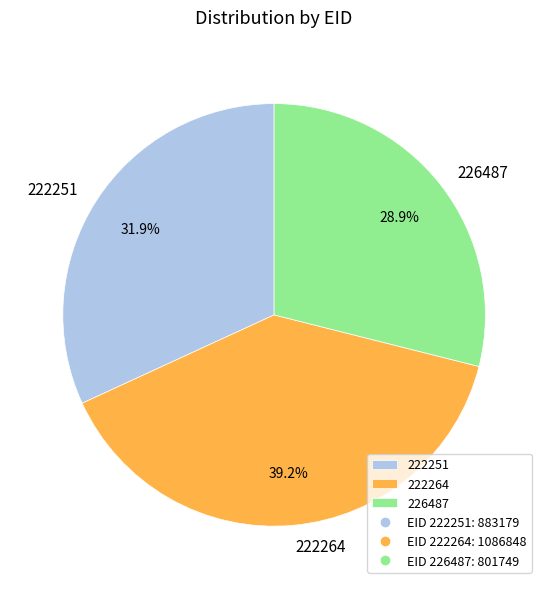

To the nearest percent, what percentage of the pie is 222251?

32%